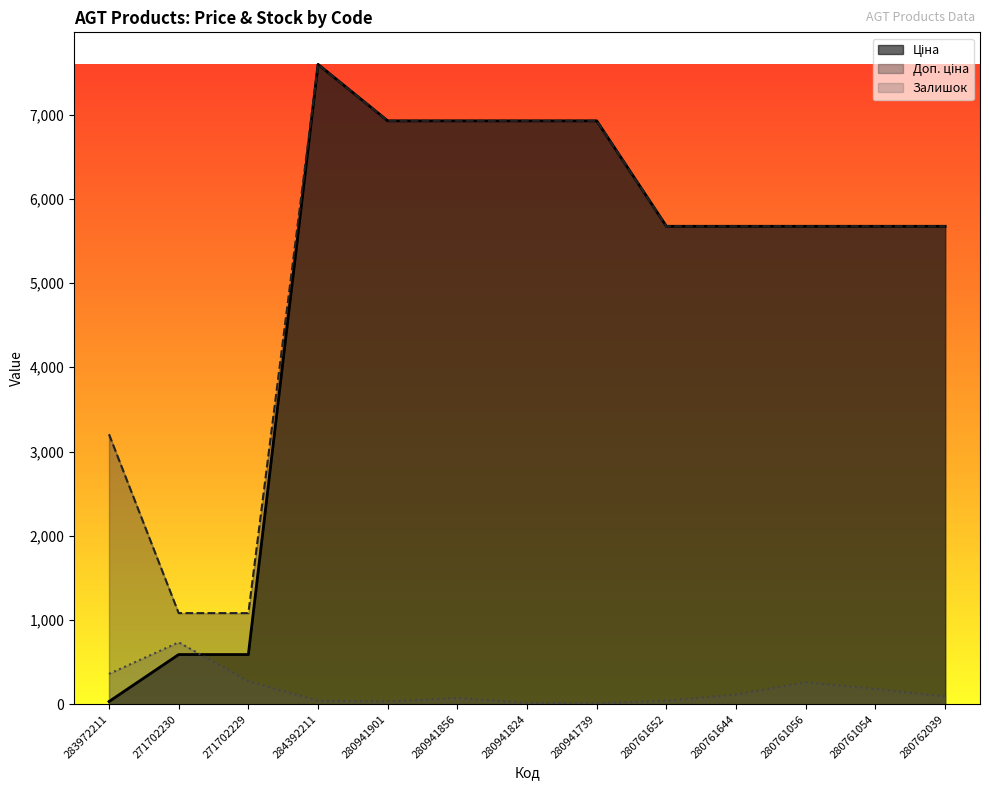

Is it true that Залишок equals 451.3 at 271702230?

False